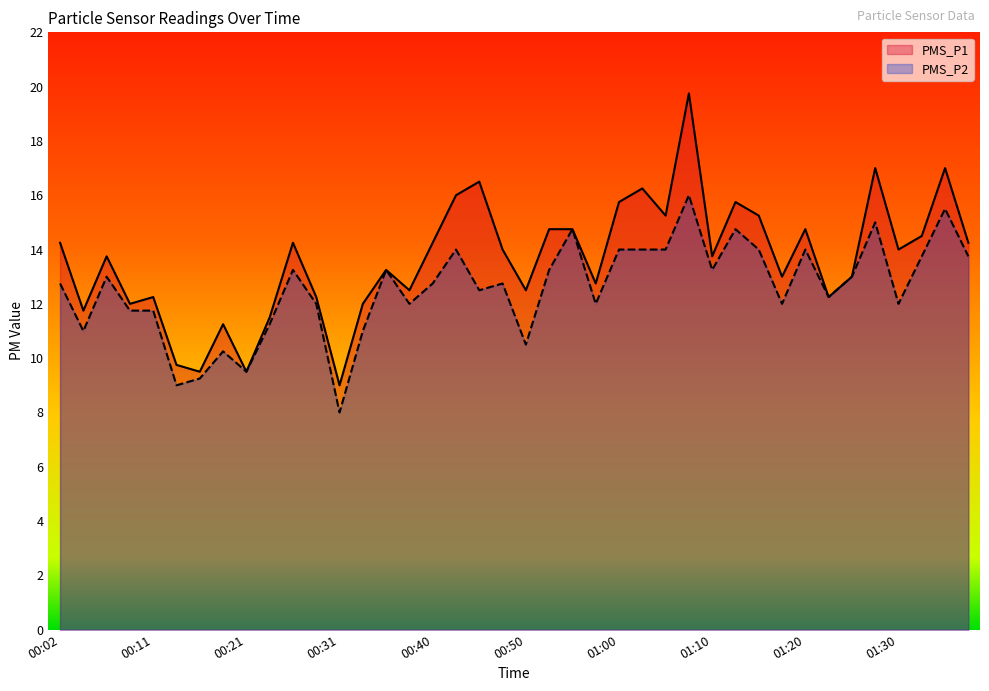

Rank the series at 00:58 from lowest to highest value.

PMS_P2, PMS_P1